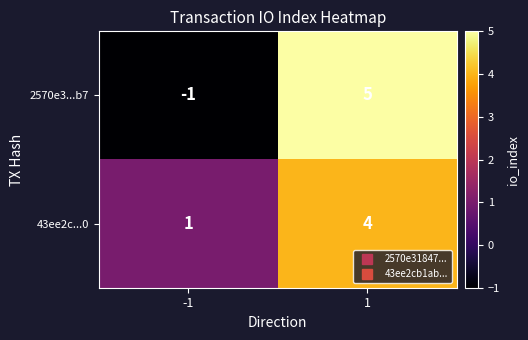

What is the sum of the 2570e3...b7 values at 1 and -1?

4